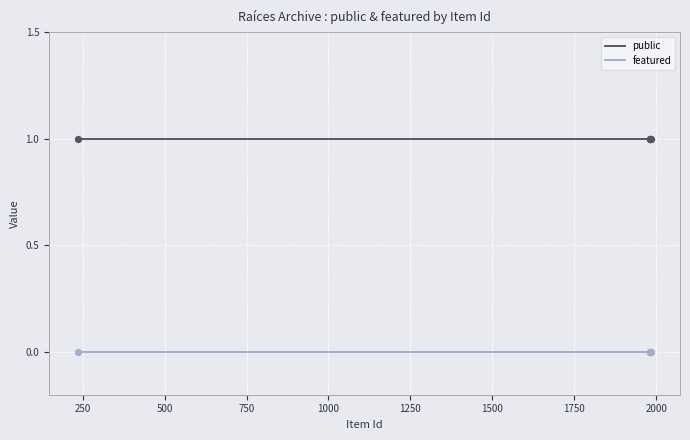

What are all the series names shown in the legend?

public, featured